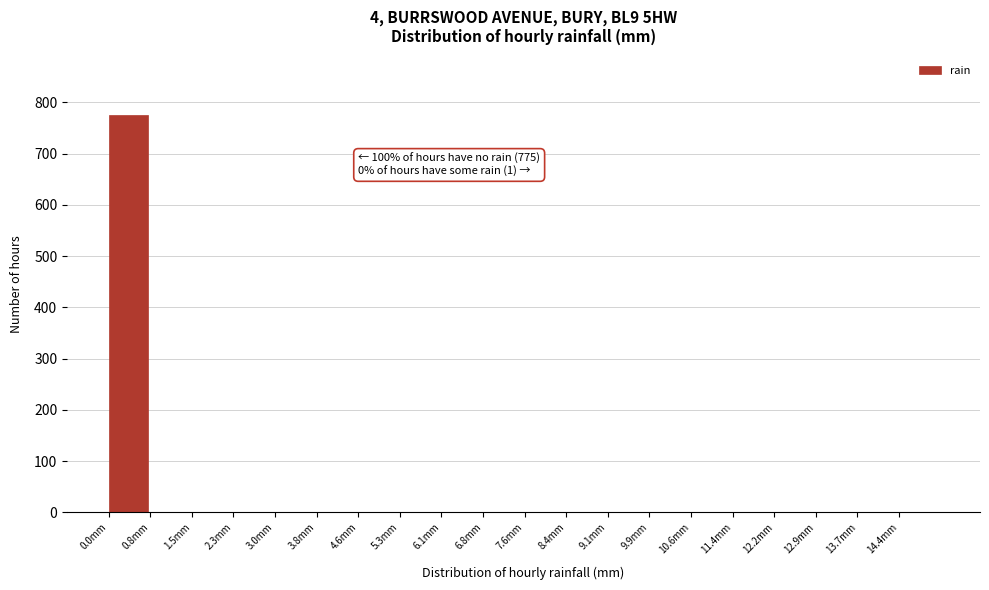

Over which range of the x-axis is the bar tallest?

0.00 to 0.76